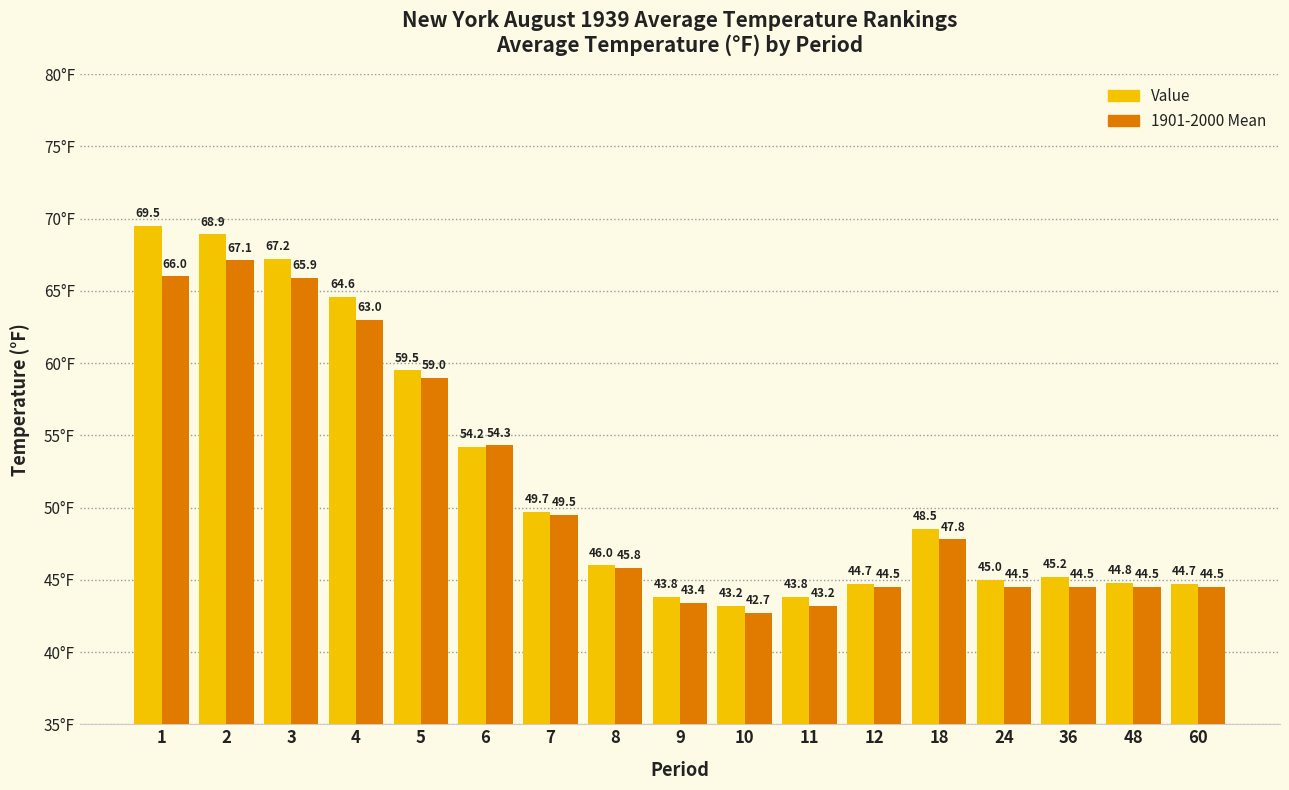

Reading left to right, list all the values displayed in this chart.

Value: 69.5	68.9	67.2	64.6	59.5	54.2	49.7	46.0	43.8	43.2	43.8	44.7	48.5	45.0	45.2	44.8	44.7
1901-2000 Mean: 66.0	67.1	65.9	63.0	59.0	54.3	49.5	45.8	43.4	42.7	43.2	44.5	47.8	44.5	44.5	44.5	44.5